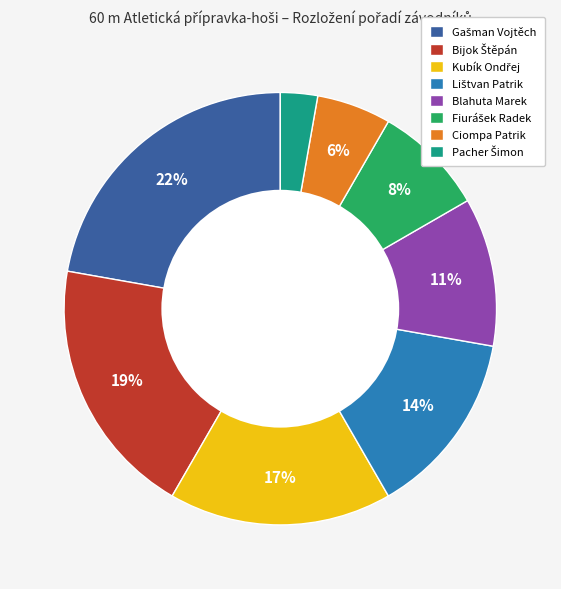

To the nearest percent, what is the average slice percentage?

12%